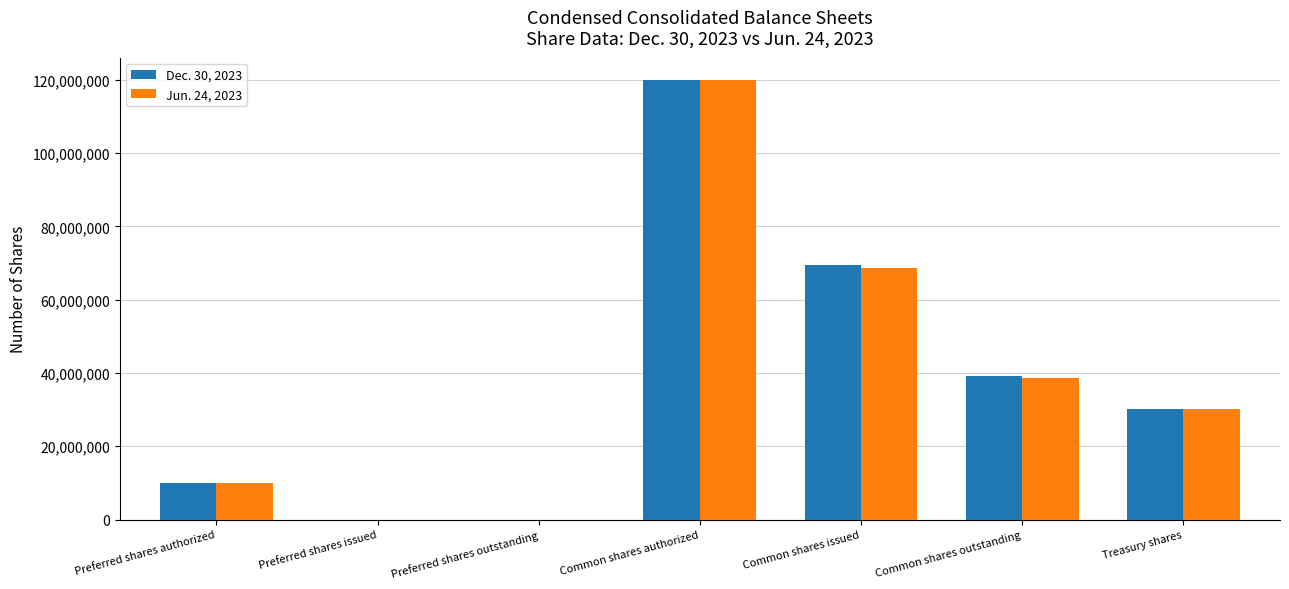

Does the chart contain stacked bars?

No